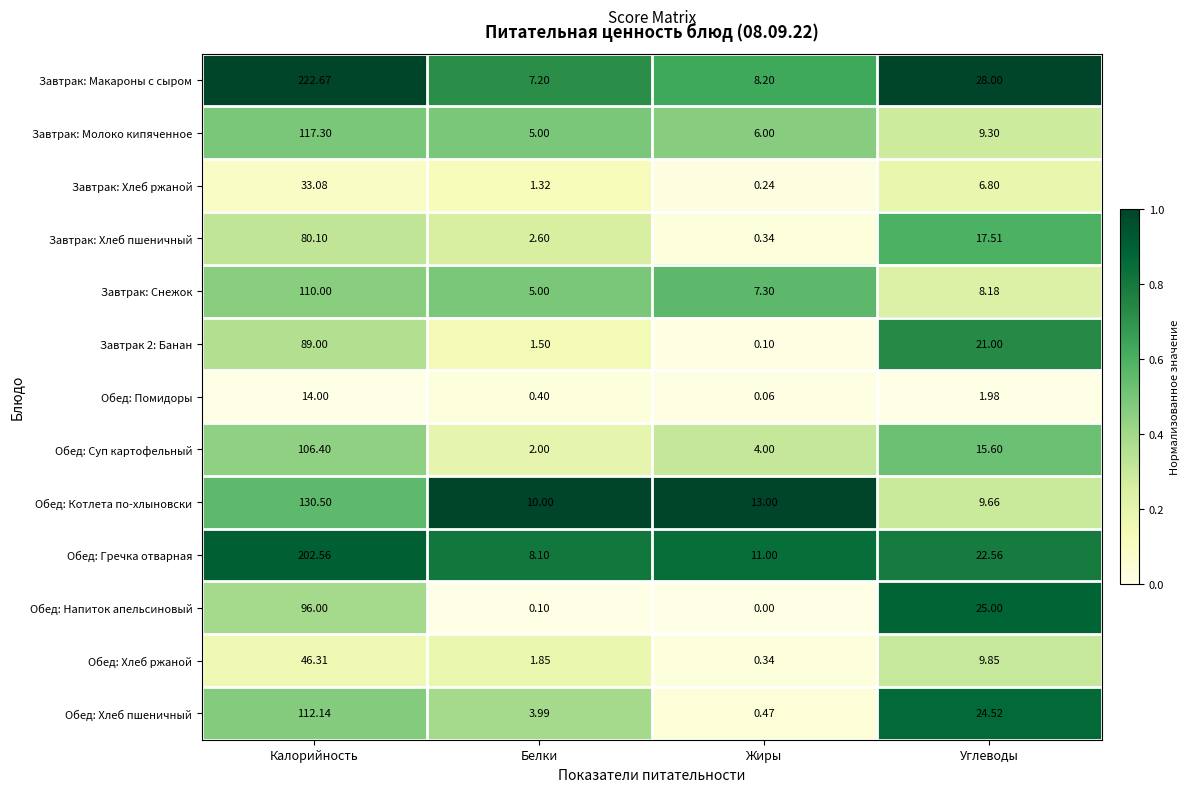

Which series has the widest spread of values?

Завтрак: Макароны с сыром